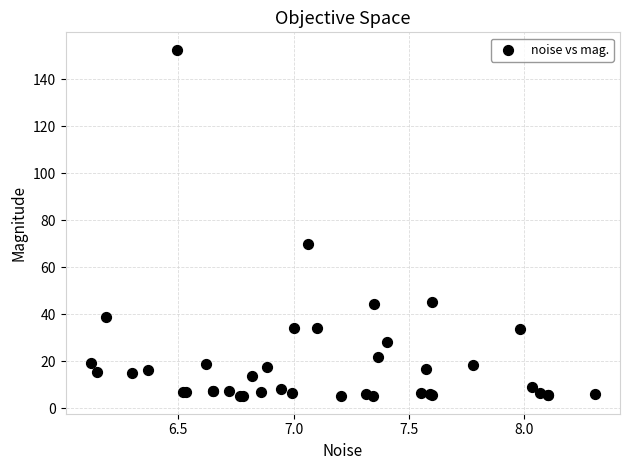

What Y value in the scatter plot is closest to 78?

69.7